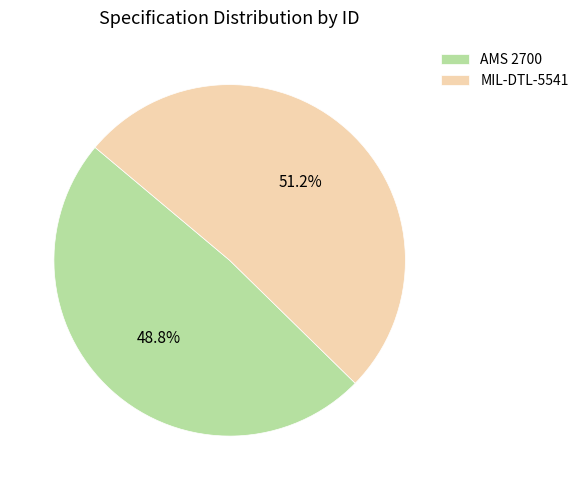

True or false: AMS 2700 accounts for 49% of the total.

True